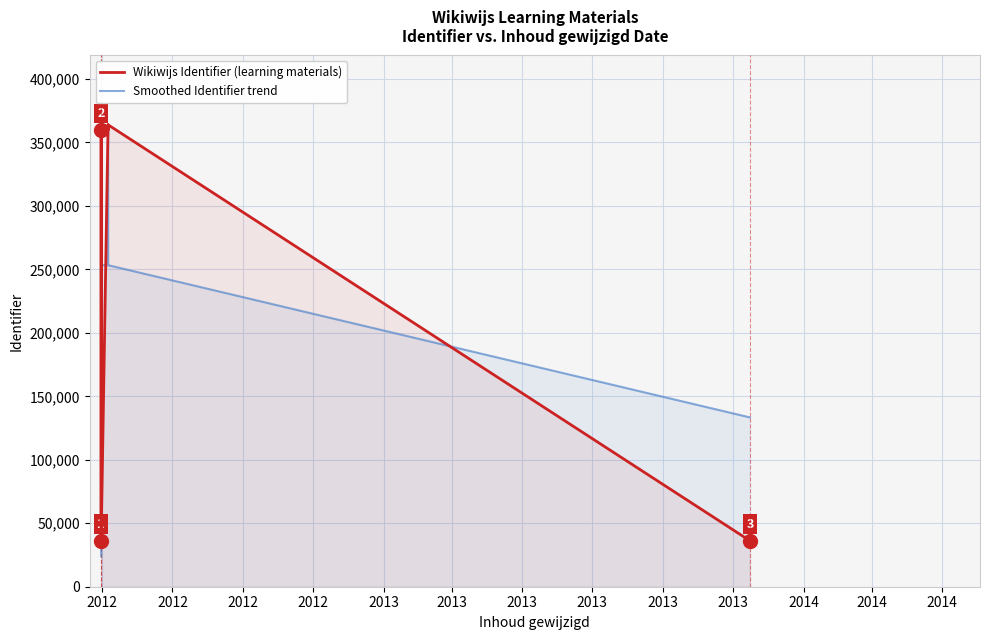

What is the sum of all Smoothed Identifier trend values?

1713373.0